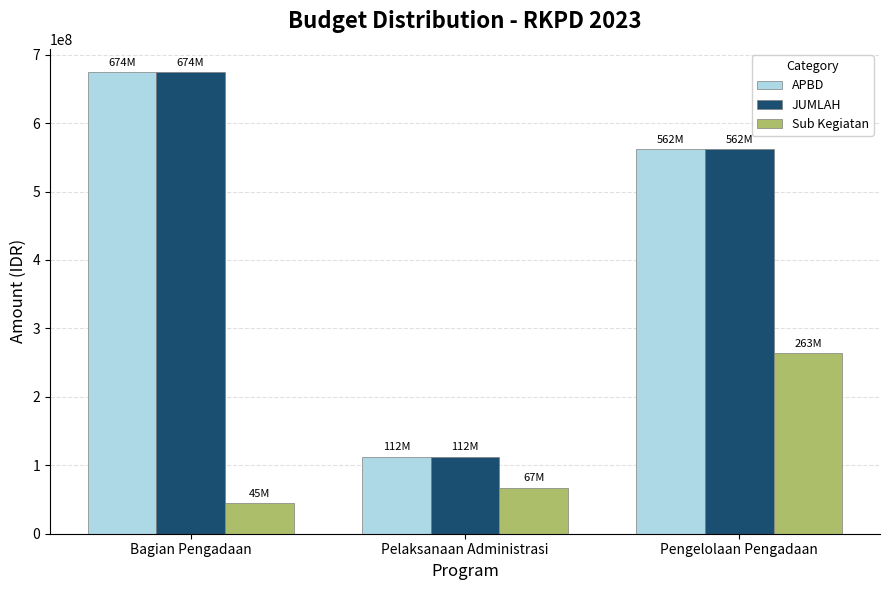

True or false: JUMLAH has a value of 394653282 at Bagian Pengadaan.

False